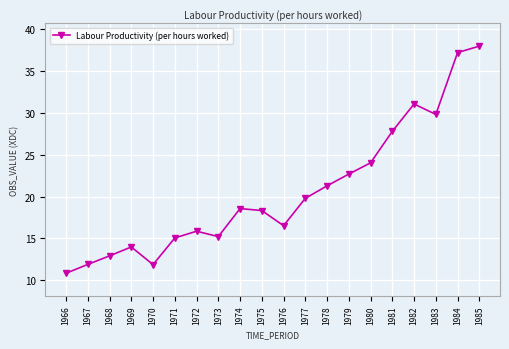

Which has a higher value, 1981 or 1980?

1981